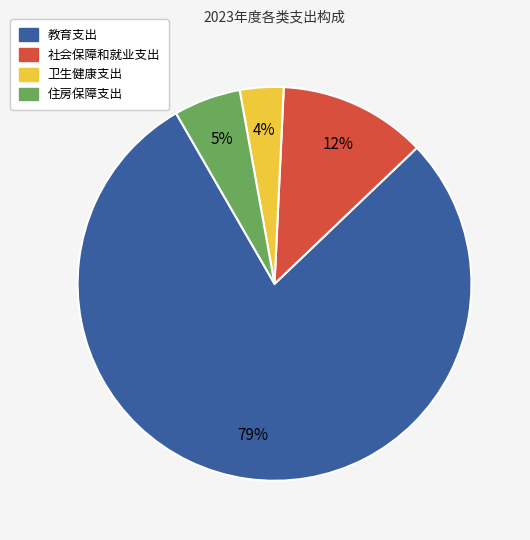

True or false: 社会保障和就业支出 accounts for 12% of the total.

True